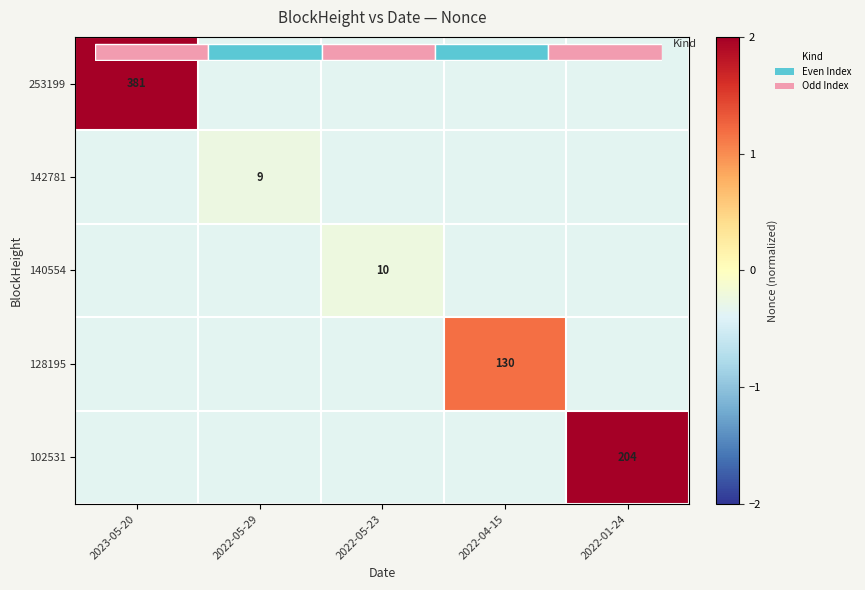

How many categories are shown in the chart?

5